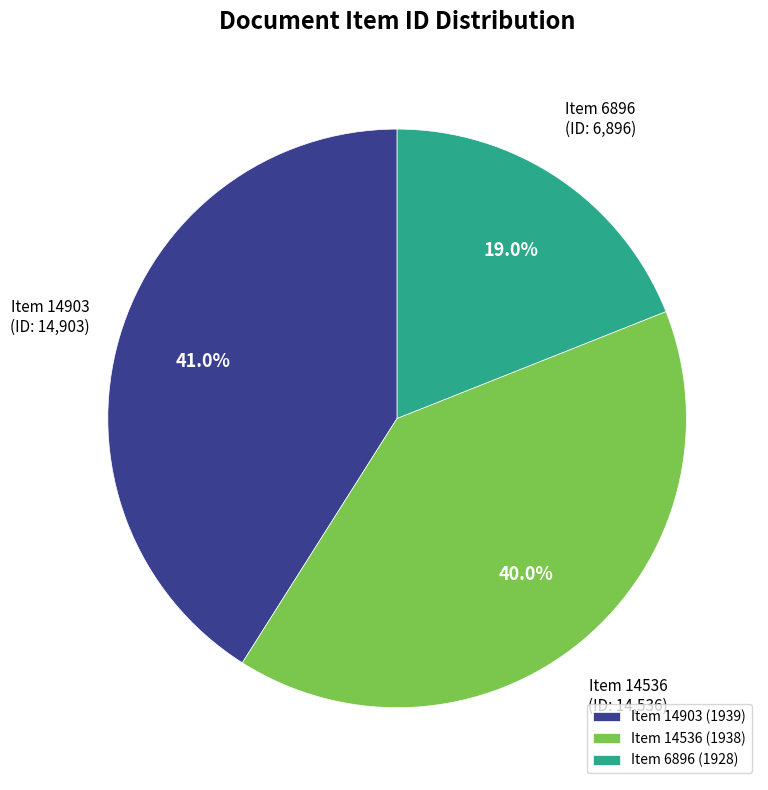

Approximately how many times larger is the value at Item 14903 (1939) compared to Item 6896 (1928)?

2.2